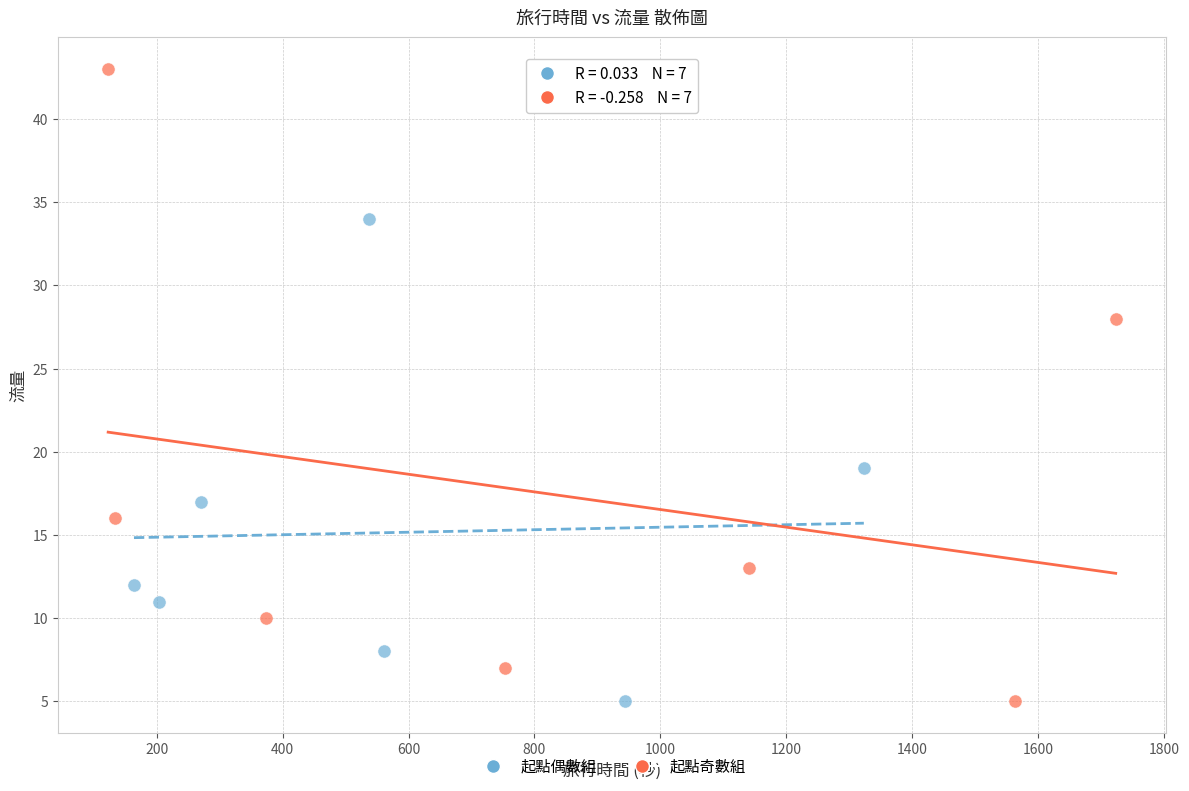

Which series reaches the maximum Y coordinate?

起點奇數組